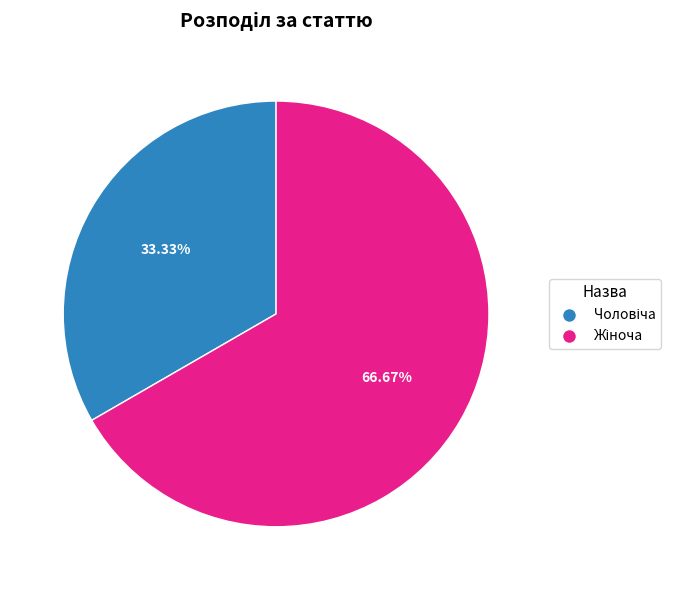

Does any single category account for the majority?

Yes